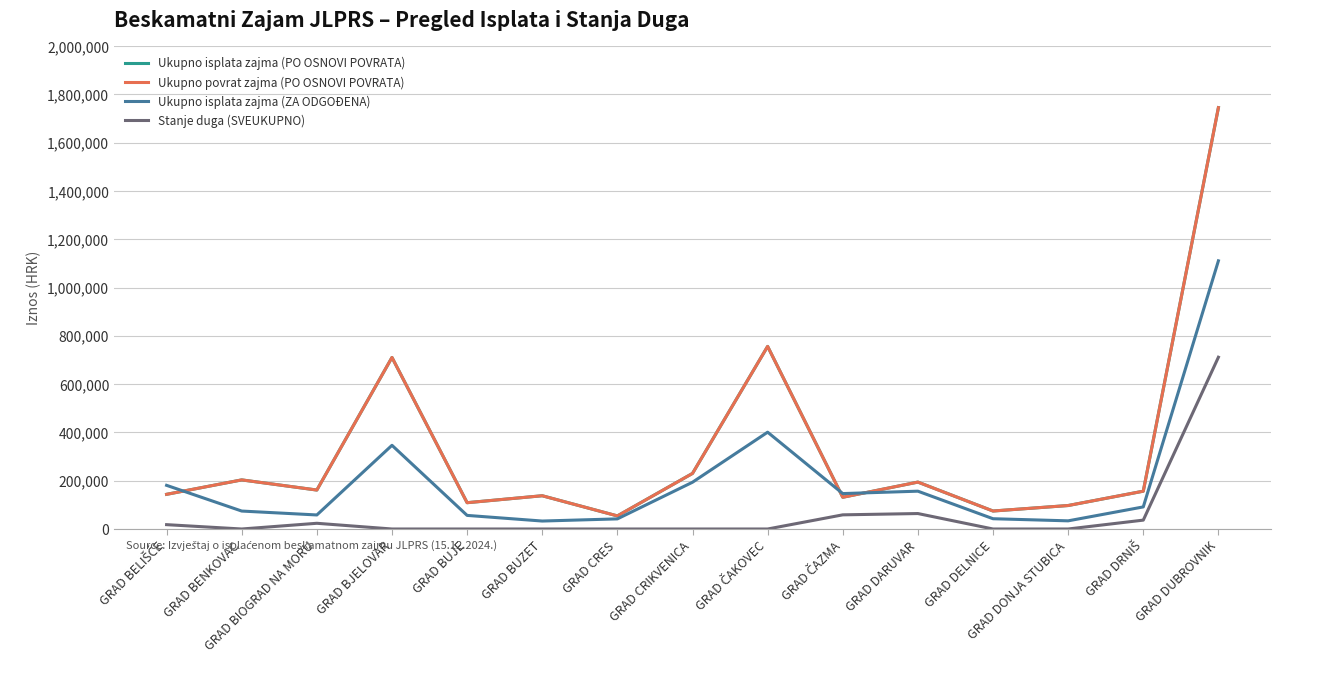

Does the chart have visible grid lines?

Yes